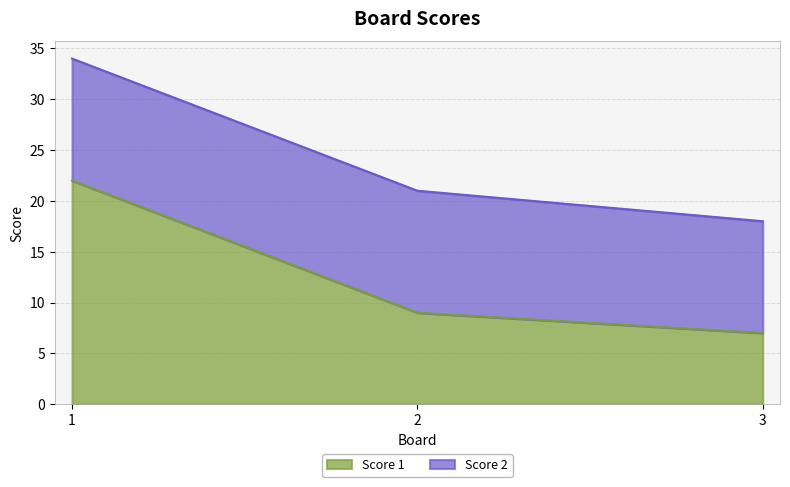

What is the value of the 2nd point from the left?

9